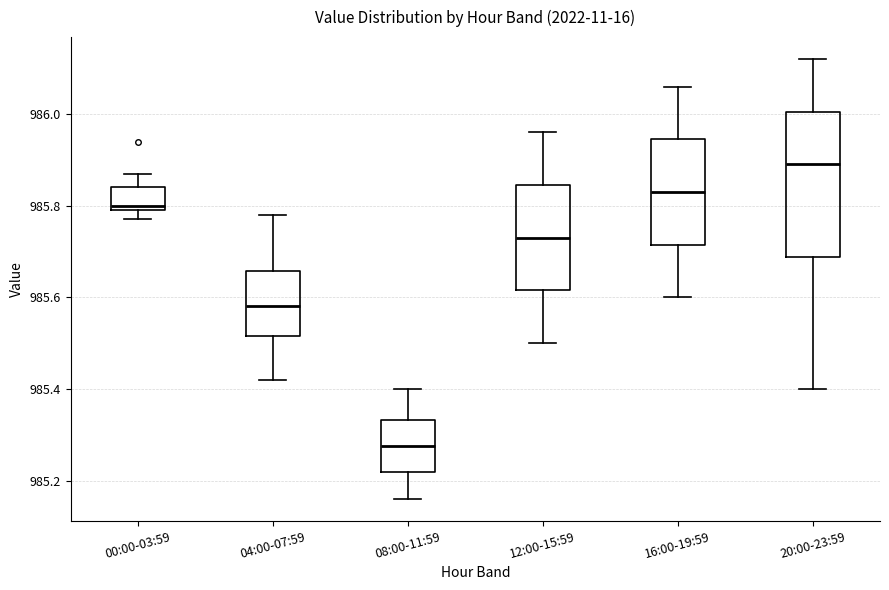

Which box is the tallest, from its lower edge to its upper edge?

20:00-23:59